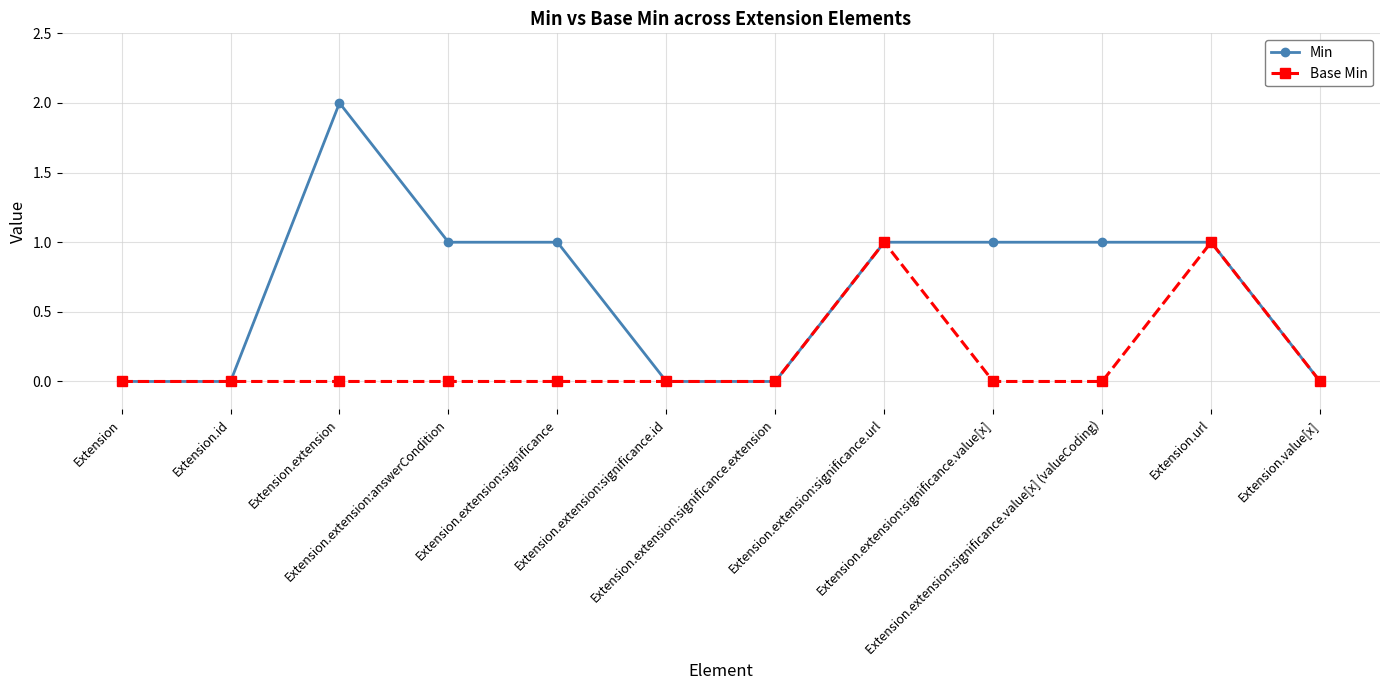

Rank the series by their average value, from highest to lowest.

Min, Base Min